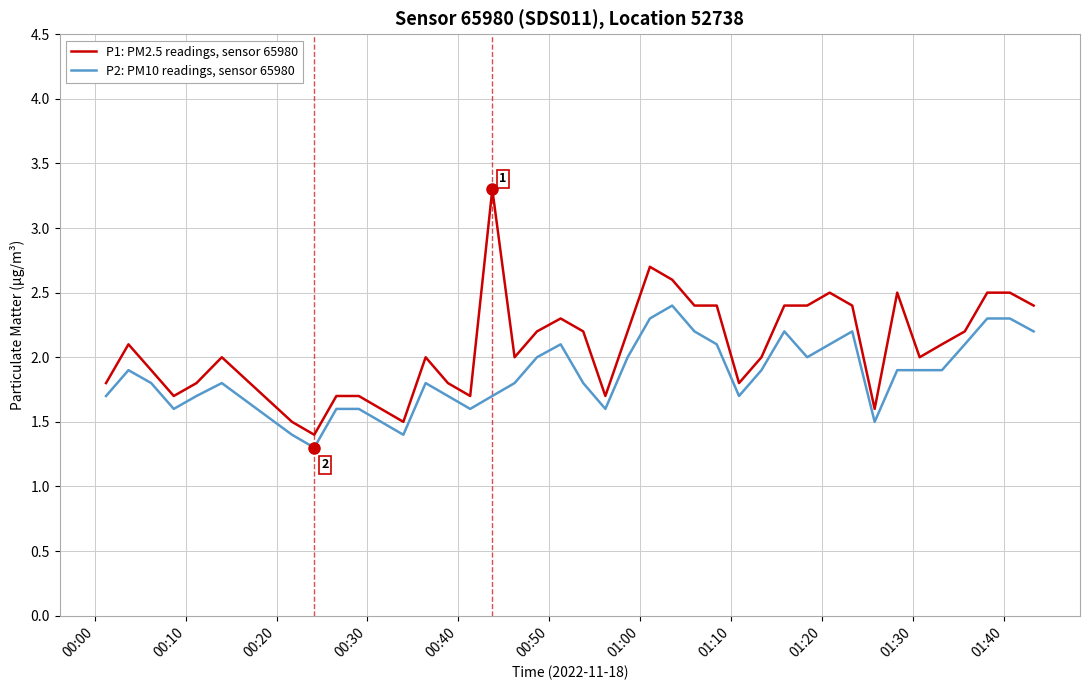

What is the difference between the maximum and minimum values in the P1: PM2.5 readings, sensor 65980 series?

1.9